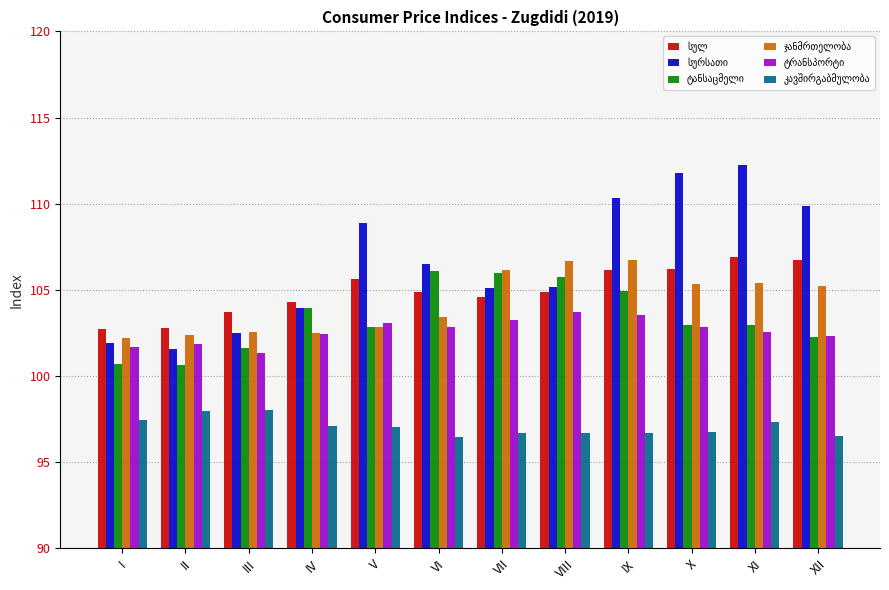

What is the difference between the highest and lowest values at VI?

10.0